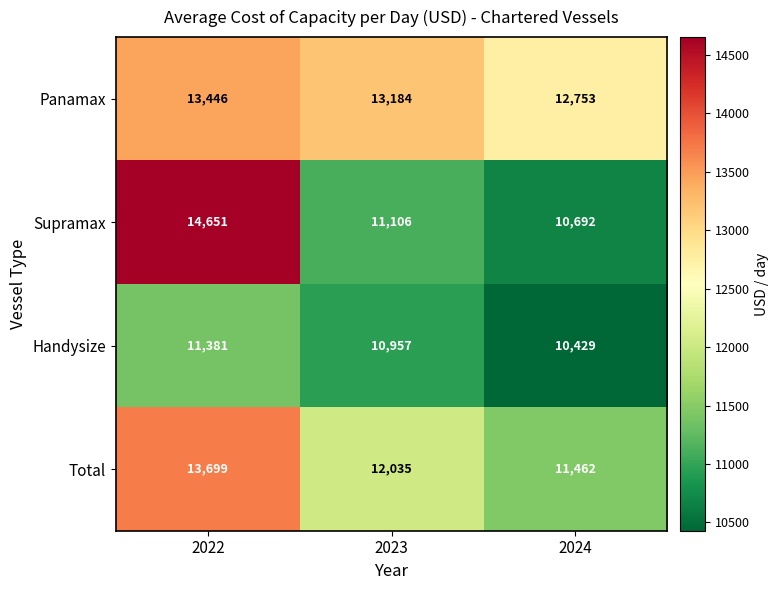

Reading right to left, what are all the values shown in this chart?

Panamax: 12753	13184	13446
Supramax: 10692	11106	14651
Handysize: 10429	10957	11381
Total: 11462	12035	13699